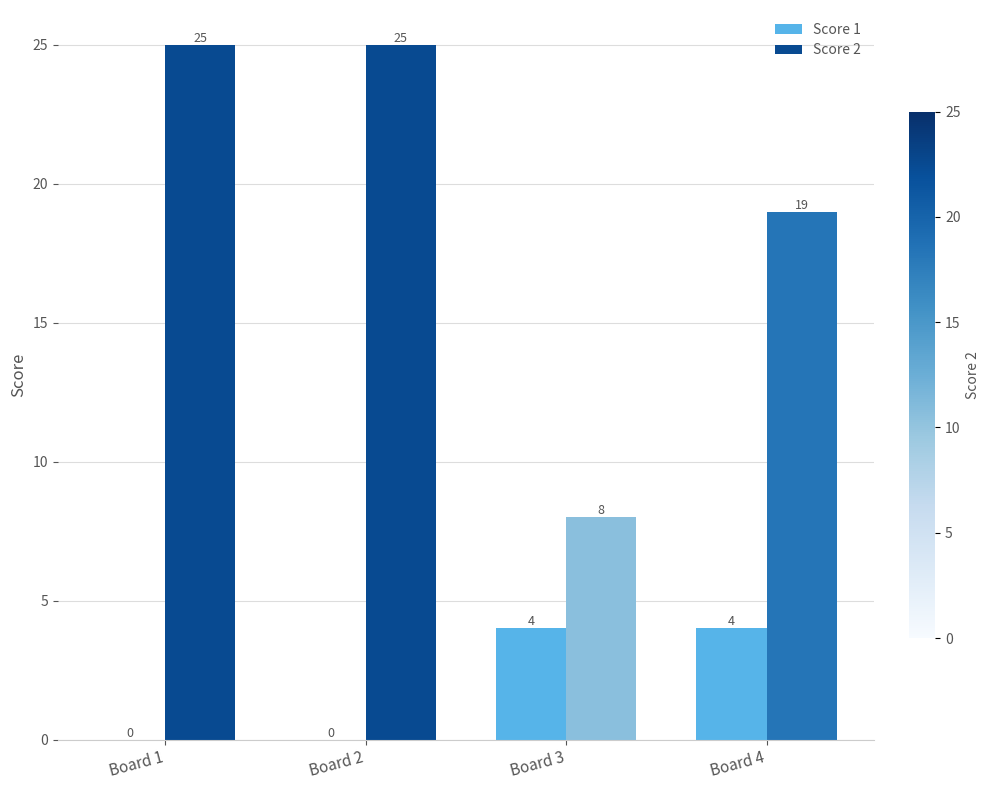

Read the Score 2 value at Board 4, to the nearest 10.

20